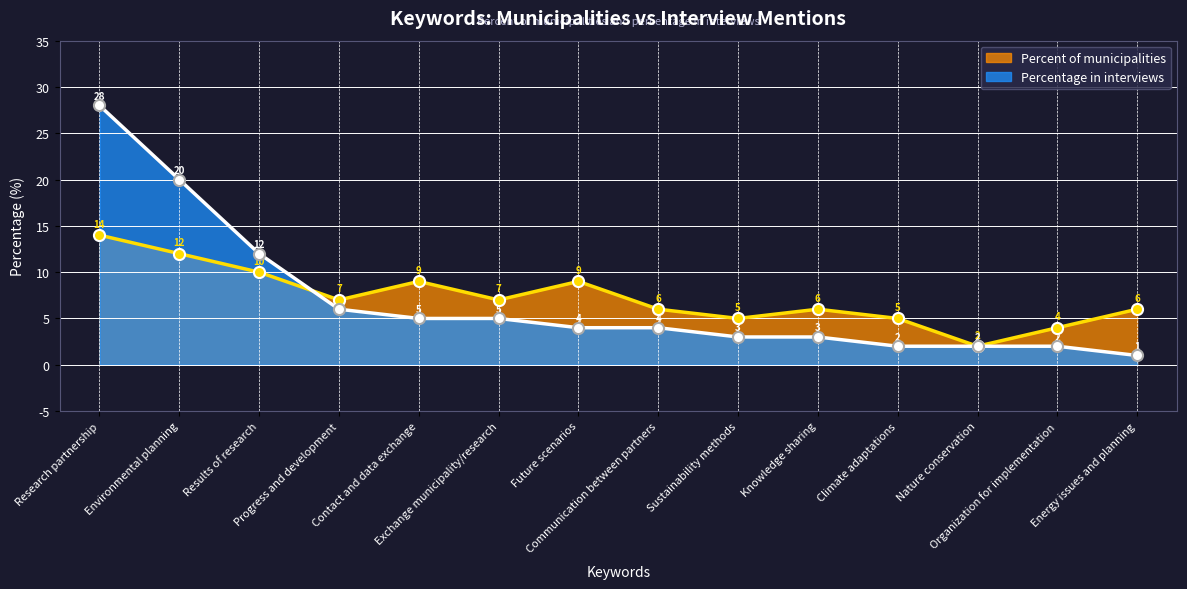

List the series in order of their peak value, lowest first.

Percent of municipalities, Percentage in interviews